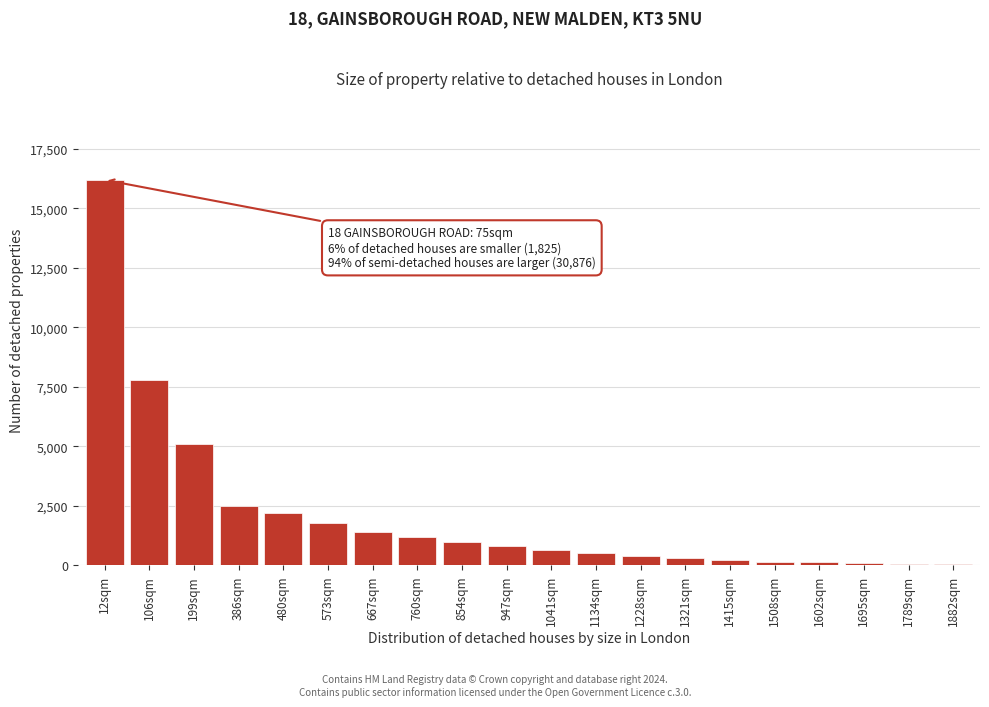

True or false: the data shows 500 at 1134sqm.

True